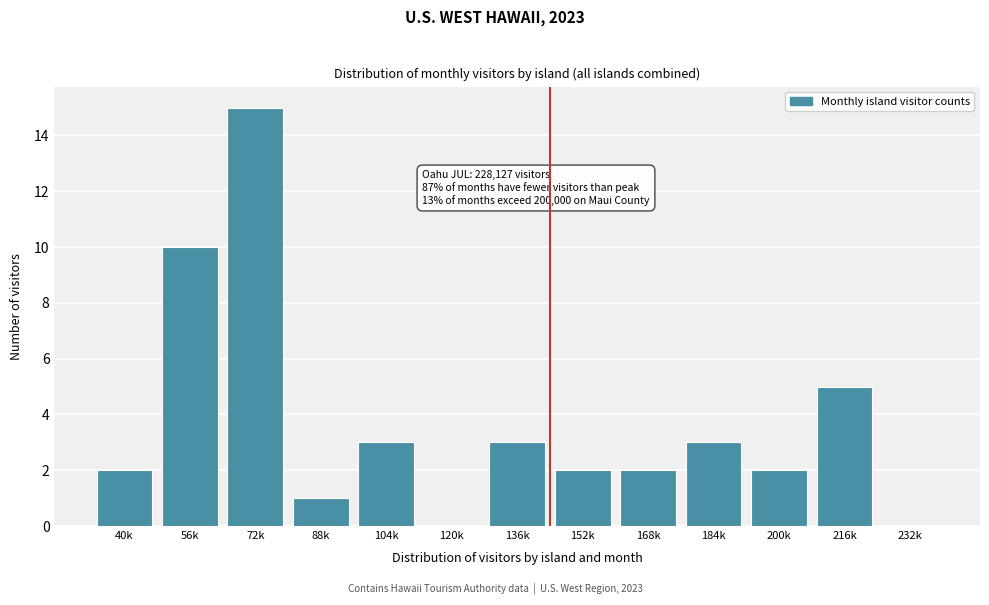

Reading right to left, transcribe all the data shown in this chart.

232k=0	216k=5	200k=2	184k=3	168k=2	152k=2	136k=3	120k=0	104k=3	88k=1	72k=15	56k=10	40k=2